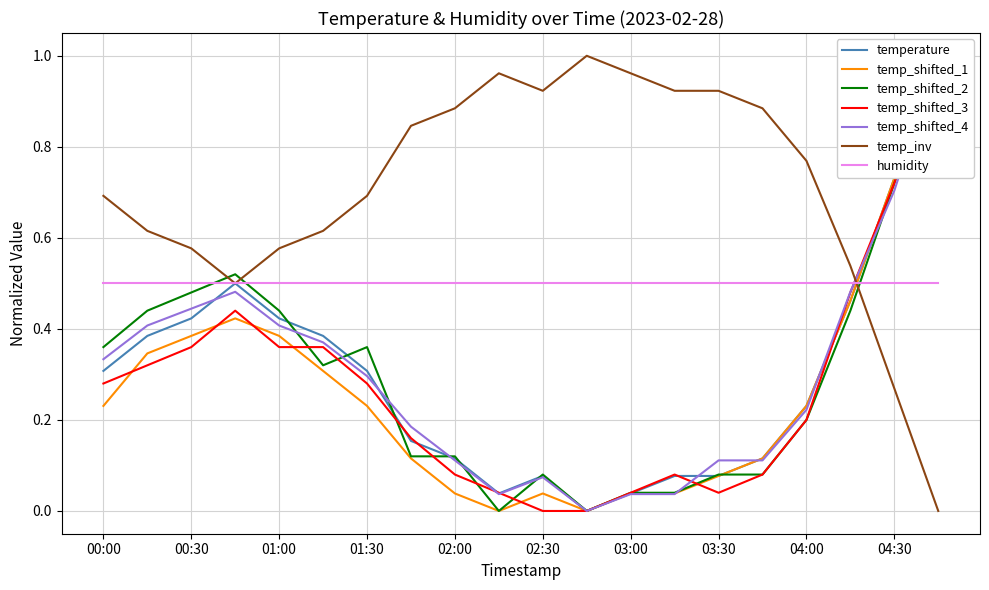

What is the sum of the values at 00:15 and 04:15?

0.8